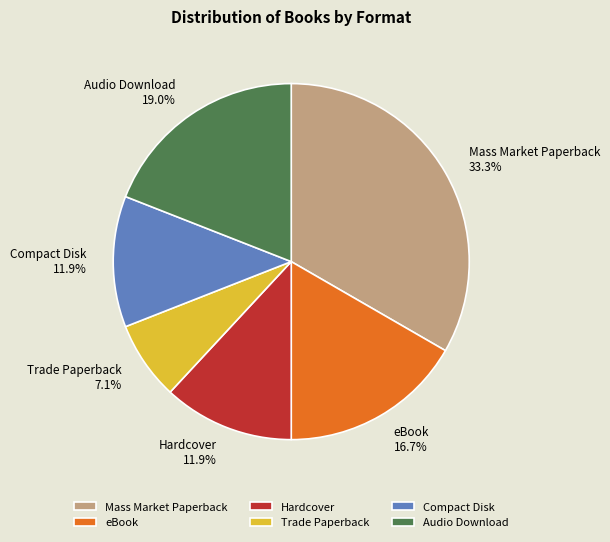

Which has a higher value, Compact Disk or Audio Download?

Audio Download